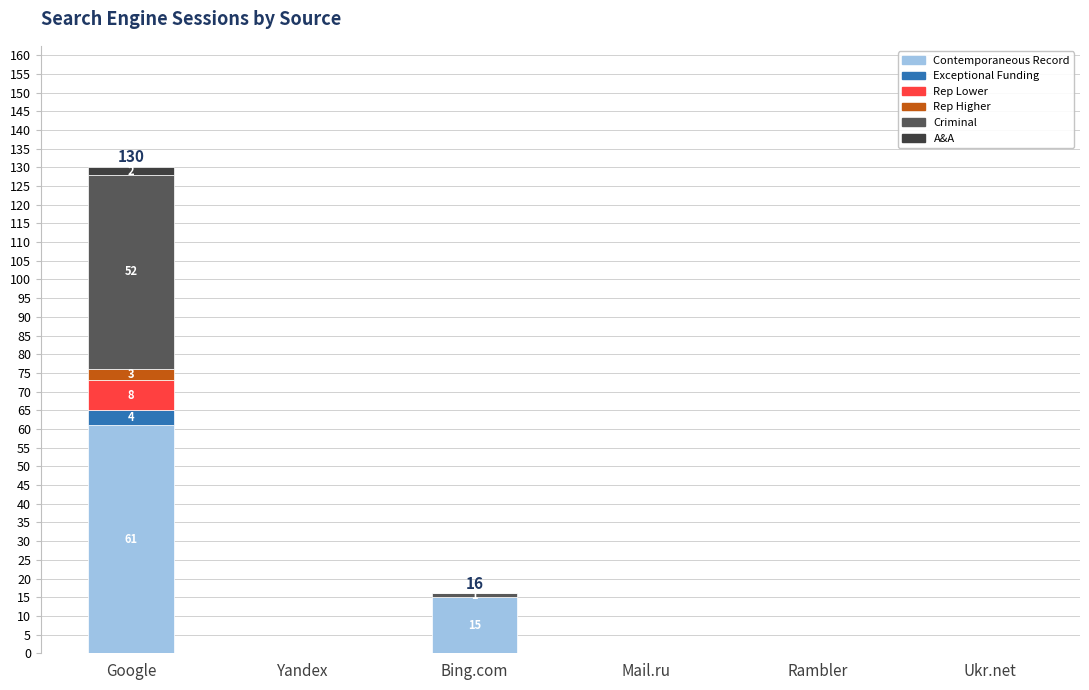

The value of Contemporaneous Record at Ukr.net is 25. True or false?

False